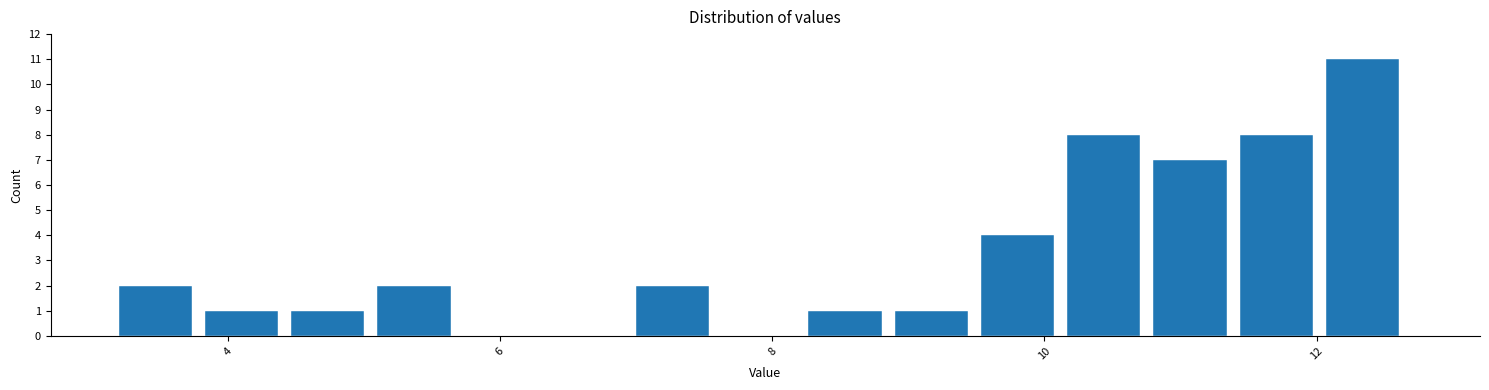

Around what value on the x-axis is the tallest bar? Give the approximate position of its centre, as read against the axis.

12.4